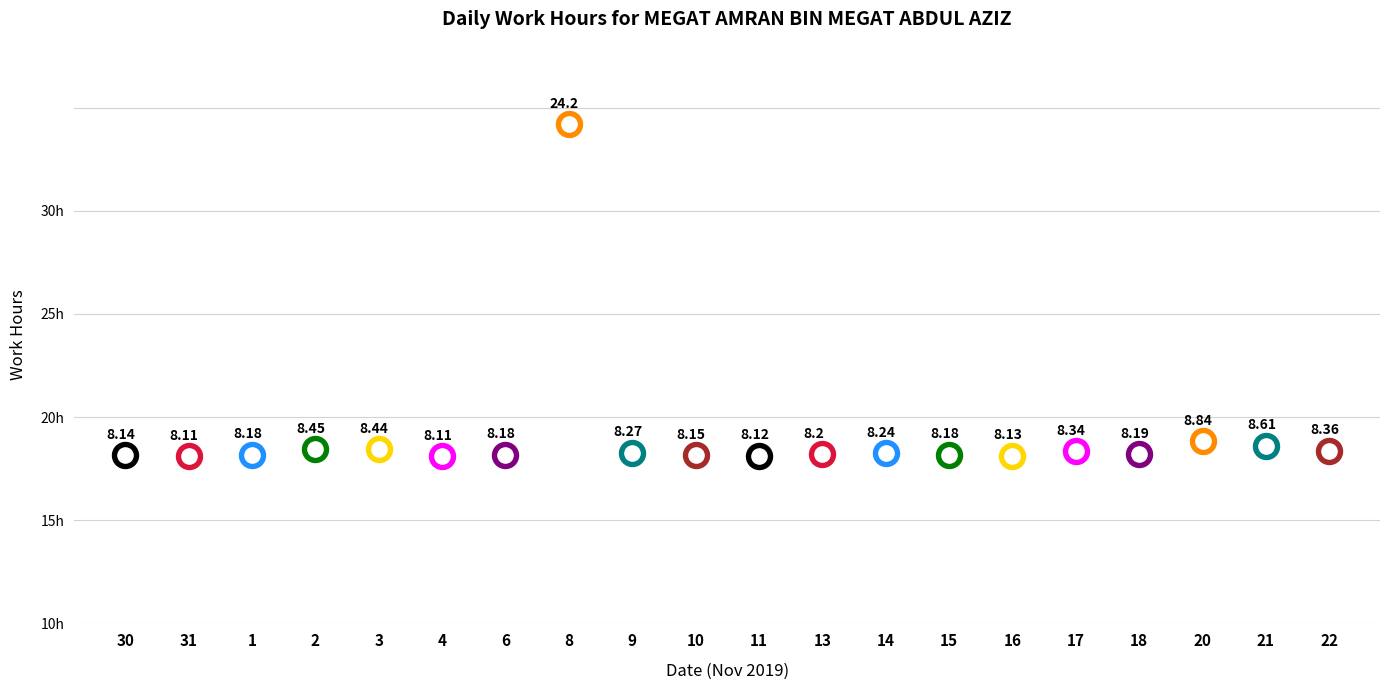

What is the ratio of the value at 30 to the value at 9?

1.0